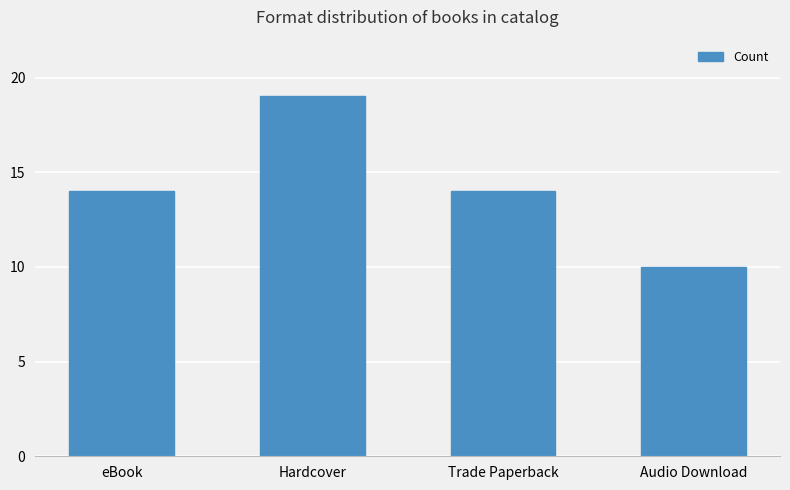

Is it true that the value at eBook is 14?

True